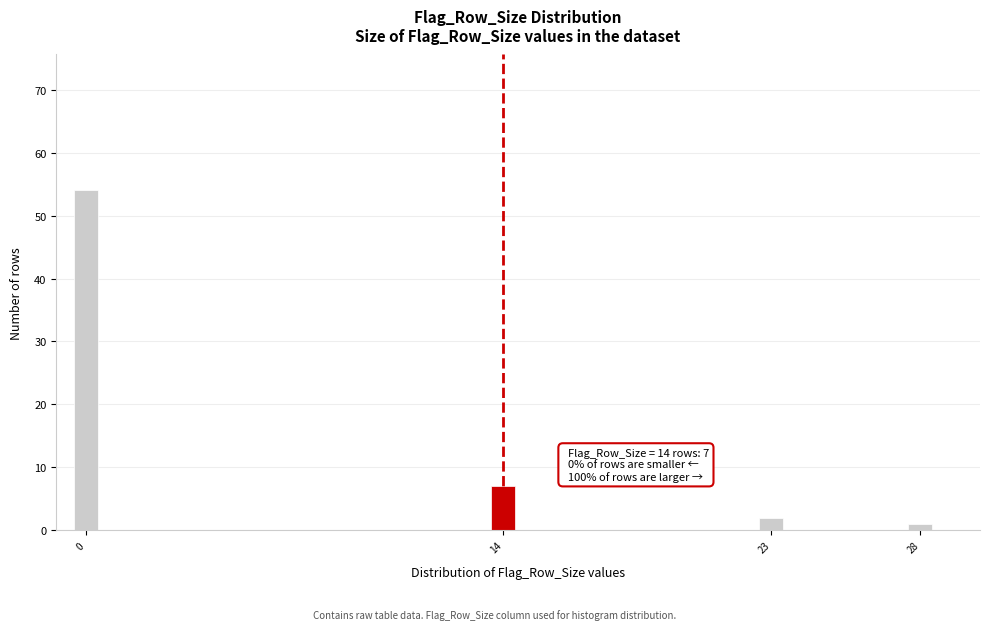

Reading left to right, transcribe all the data shown in this chart.

0=54	14=7	23=2	28=1